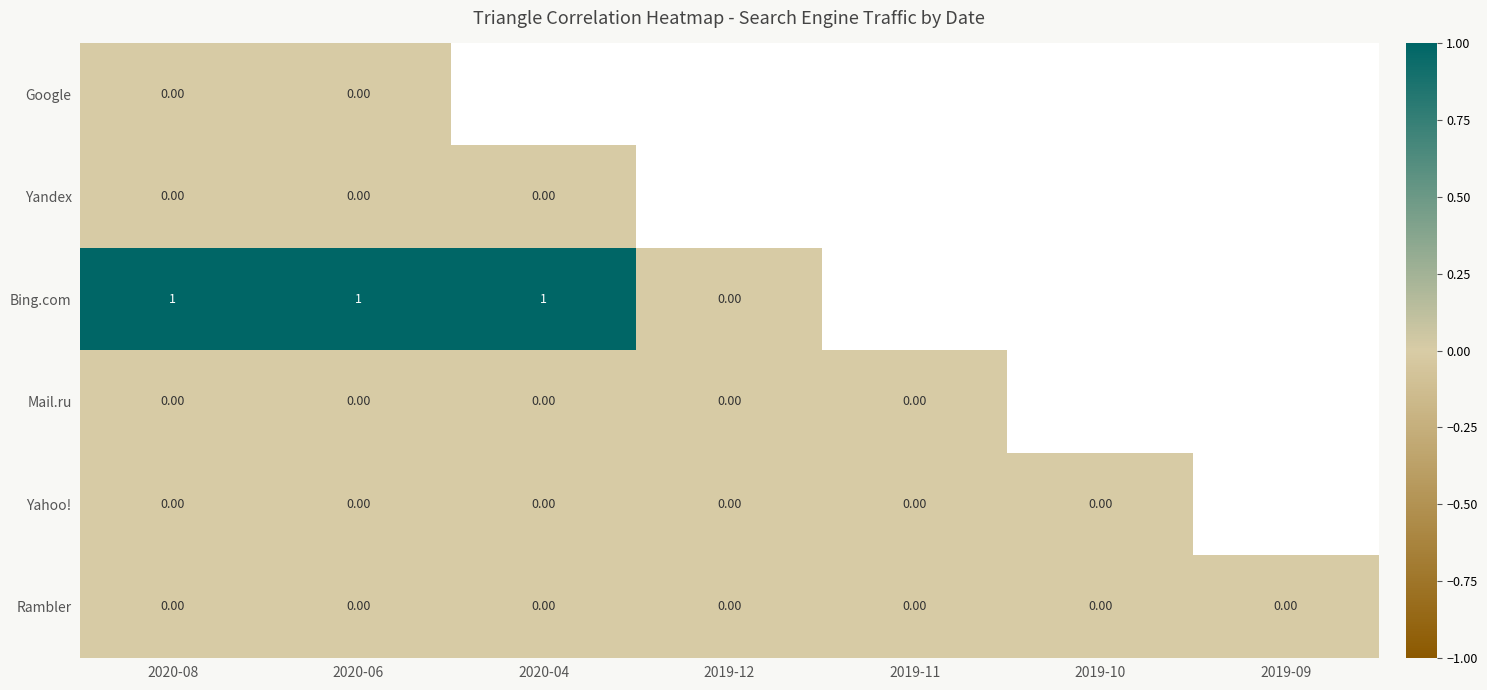

What is the total value across all series at 2020-04?

1.0